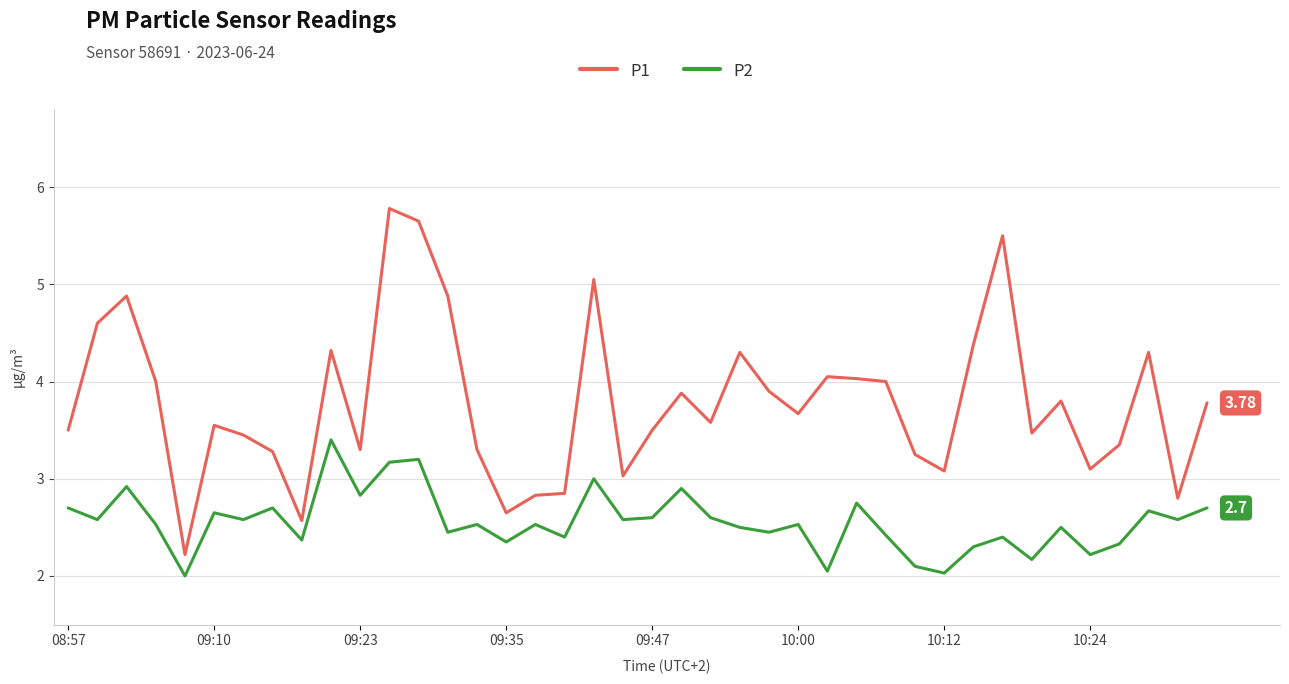

What is the difference between the maximum and minimum values in the P2 series?

1.4